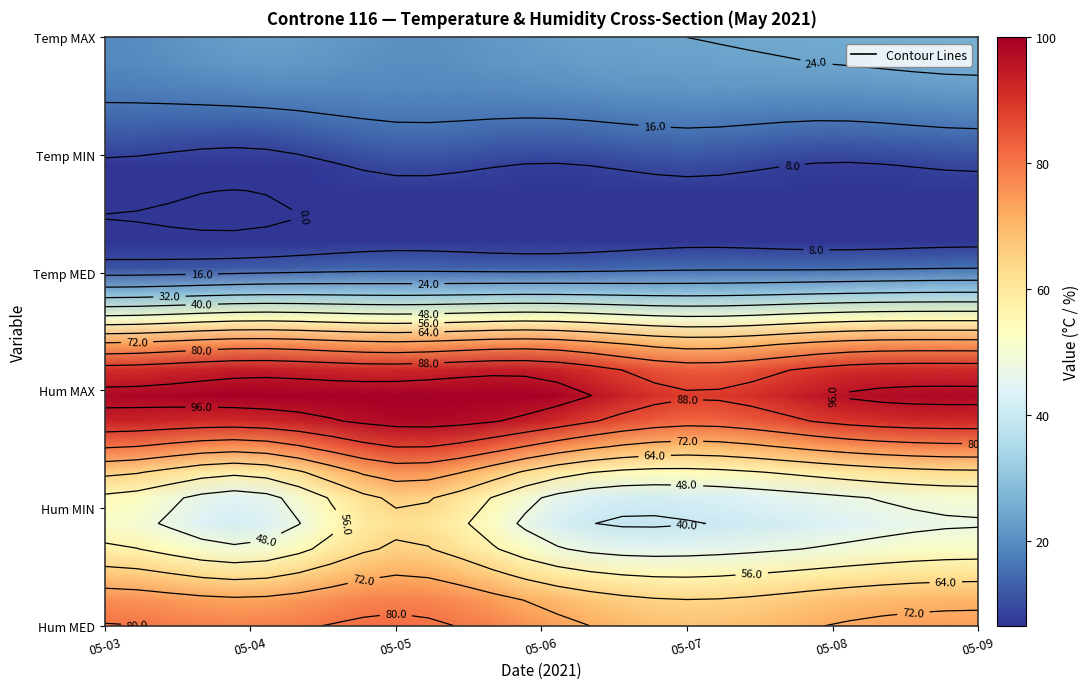

At how many categories does at least one series exceed 24?

28